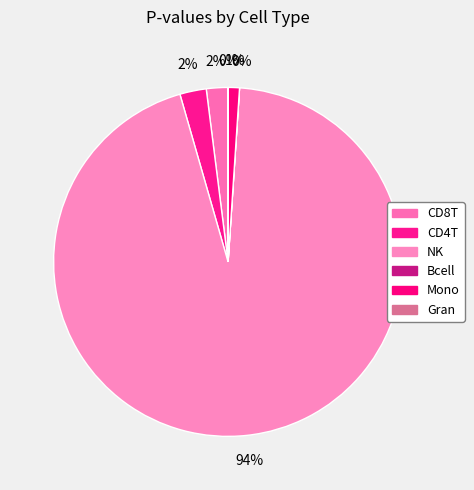

Does CD4T account for over 50% of the chart?

No